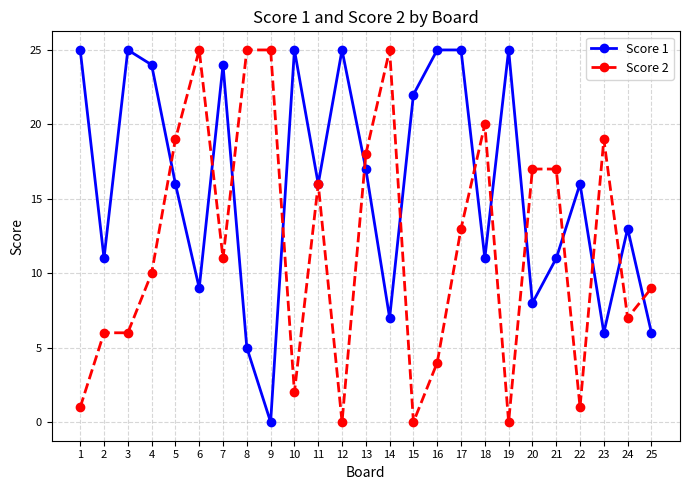

The Score 2 series shows 1 at 22. True or false?

True